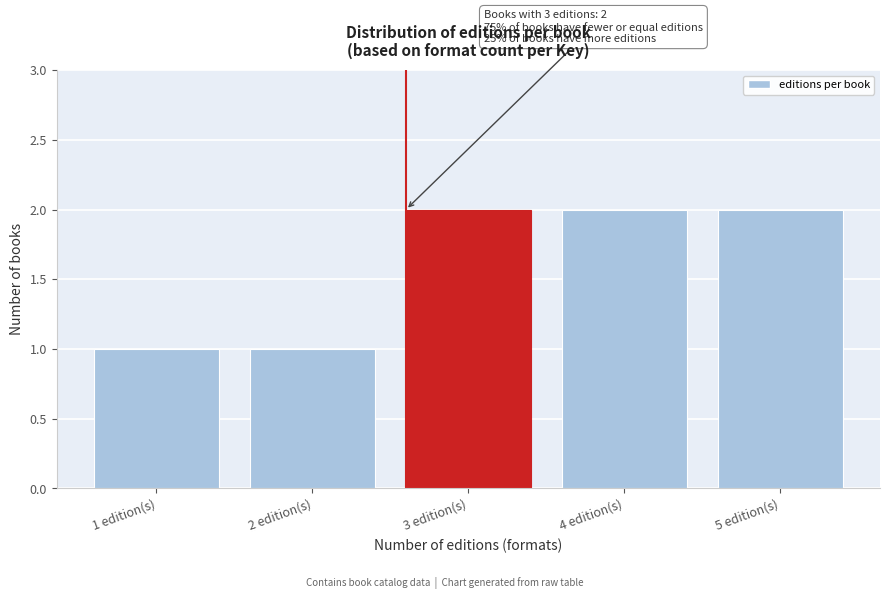

Reading left to right, extract all data points from this chart.

1 edition(s)=1	2 edition(s)=1	3 edition(s)=2	4 edition(s)=2	5 edition(s)=2